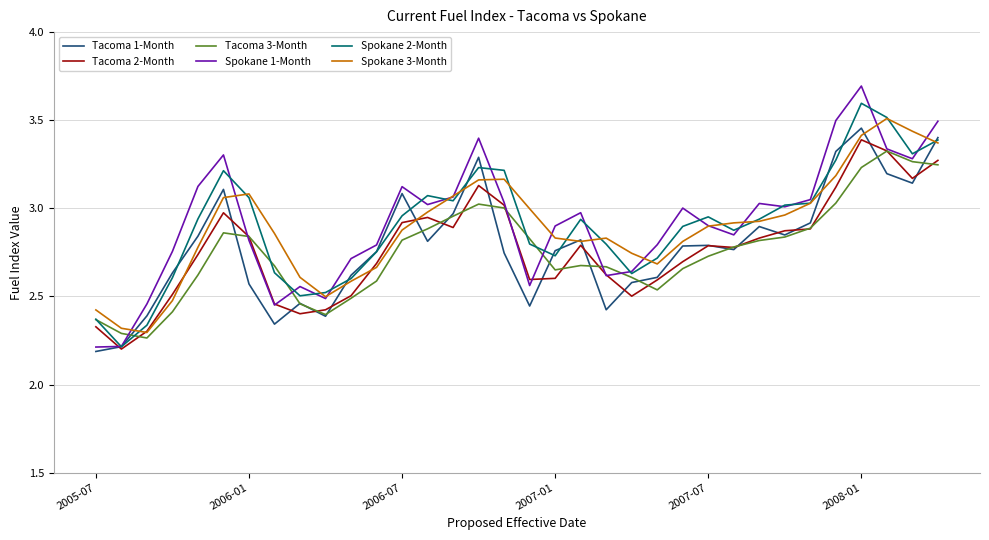

How many distinct data groups are displayed?

6